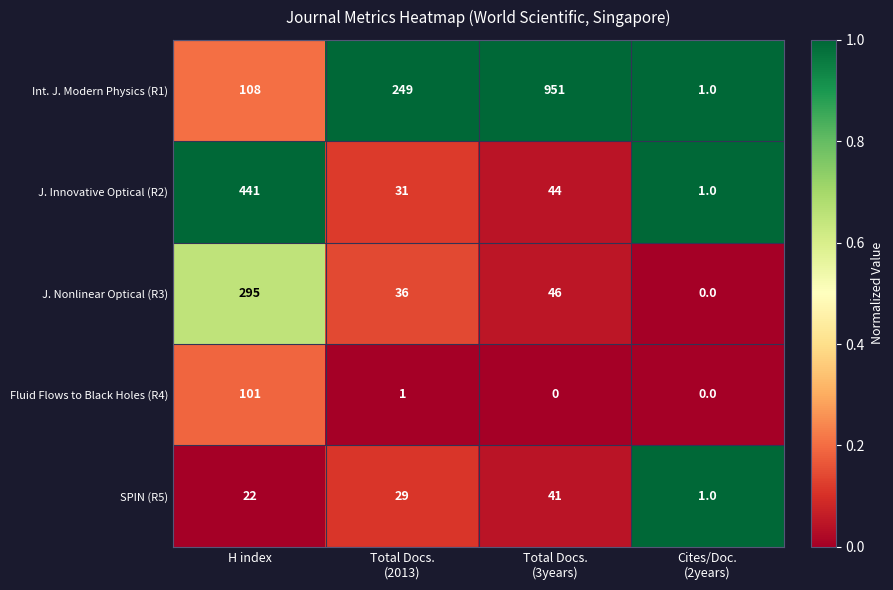

Reading left to right, what are all the values shown in this chart?

Int. J. Modern Physics (R1): 108	249	951	1
J. Innovative Optical (R2): 441	31	44	1
J. Nonlinear Optical (R3): 295	36	46	0
Fluid Flows to Black Holes (R4): 101	1	0	0
SPIN (R5): 22	29	41	1